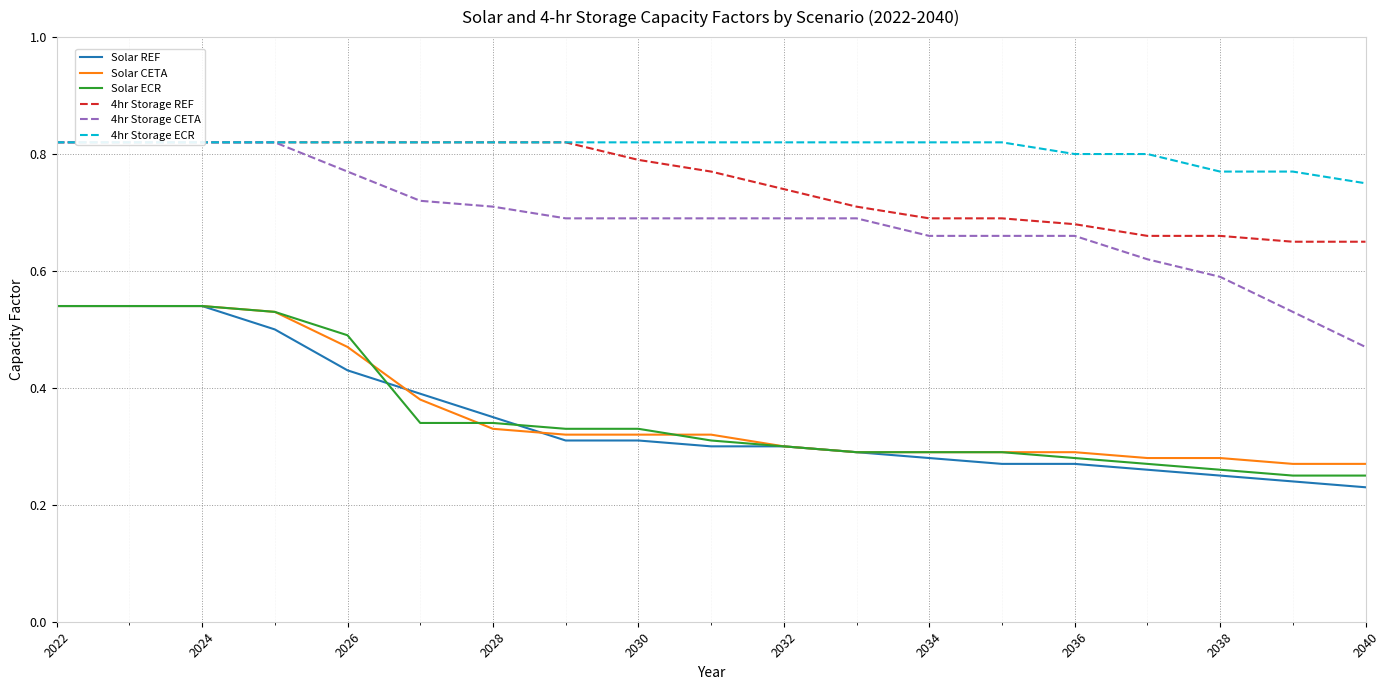

What is the label of the 3rd point from the left?

2024